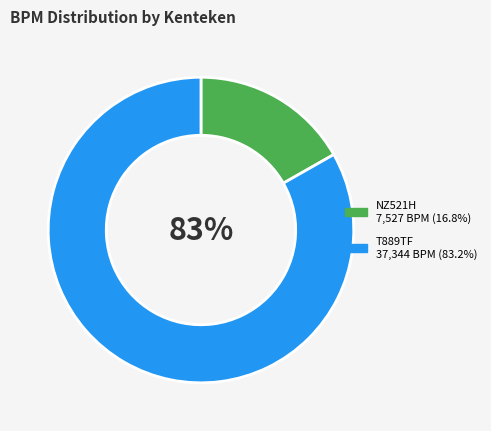

To the nearest percent, what is the difference between the largest and smallest slice percentages?

66%